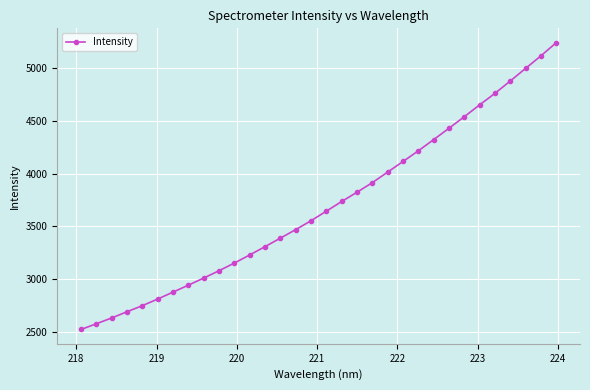

What is the minimum value shown in the chart?

2519.7